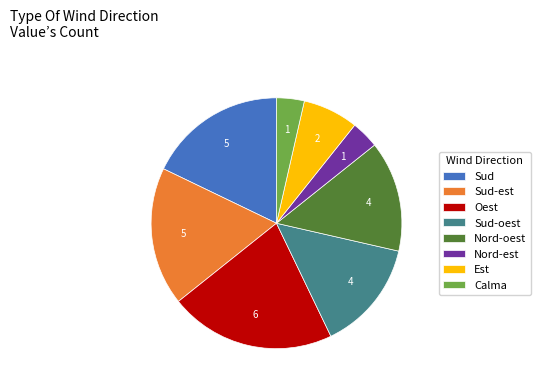

Does Calma represent more than half of the total?

No